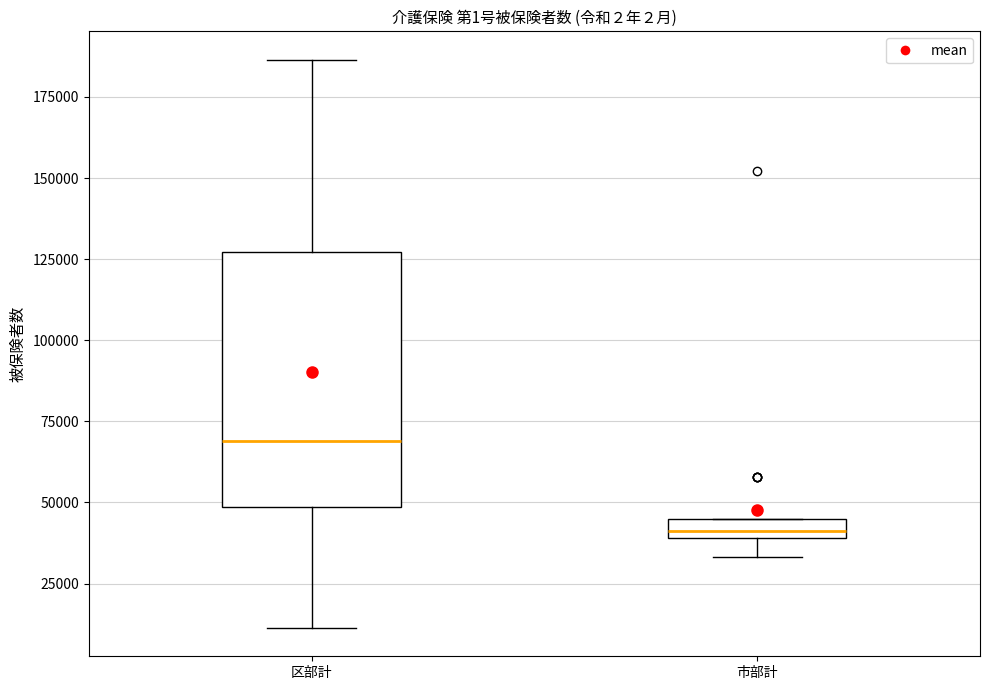

Where is the upper edge of the box for 区部計 on the y-axis? The values are not printed on the chart, so give them approximately, as read against the axis.

125000